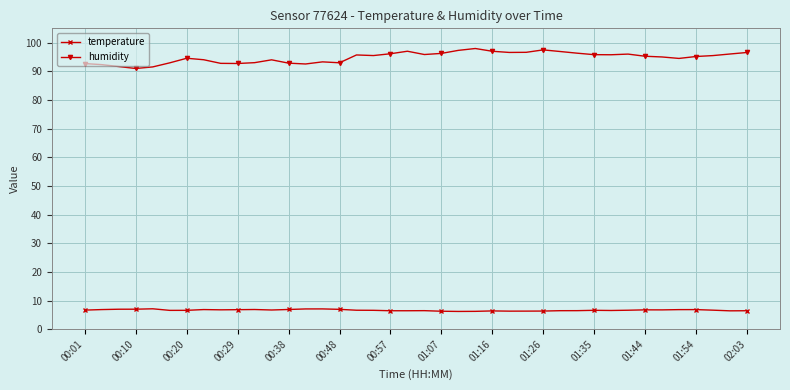

Which series has the widest spread of values?

humidity